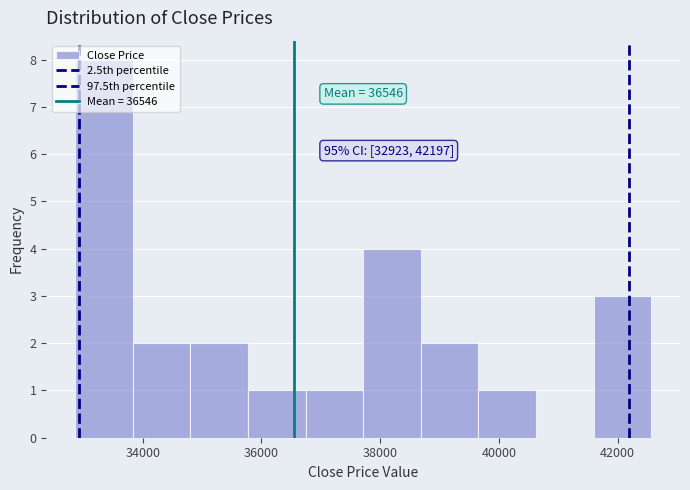

Which range on the x-axis has the tallest bar?

32800 to 33800